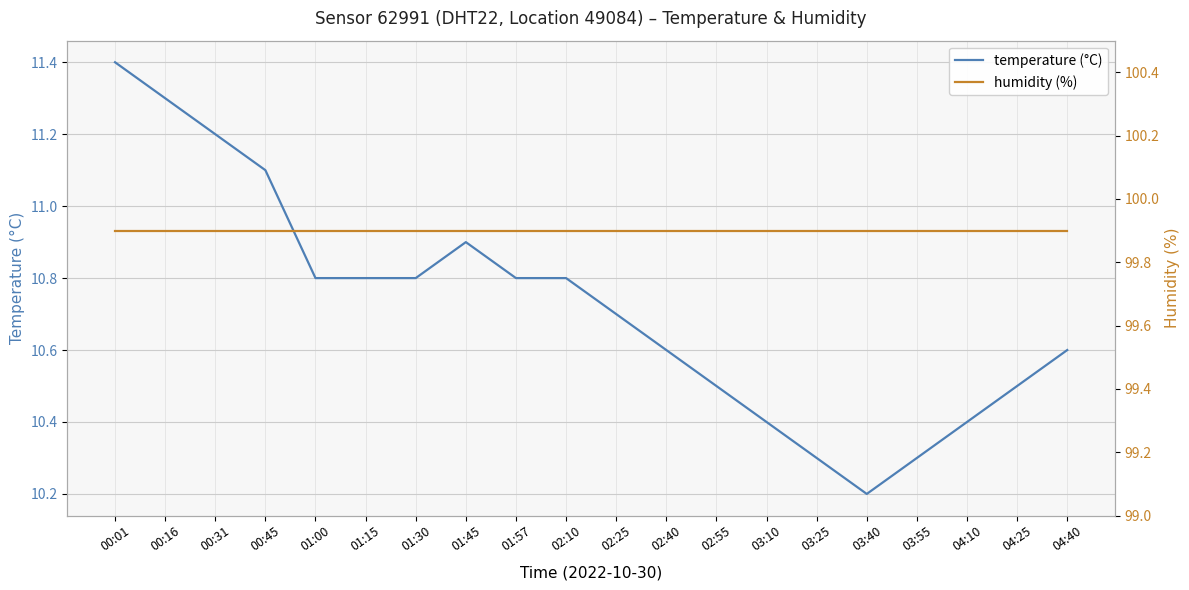

What is the sum of all humidity (%) values?

1998.0